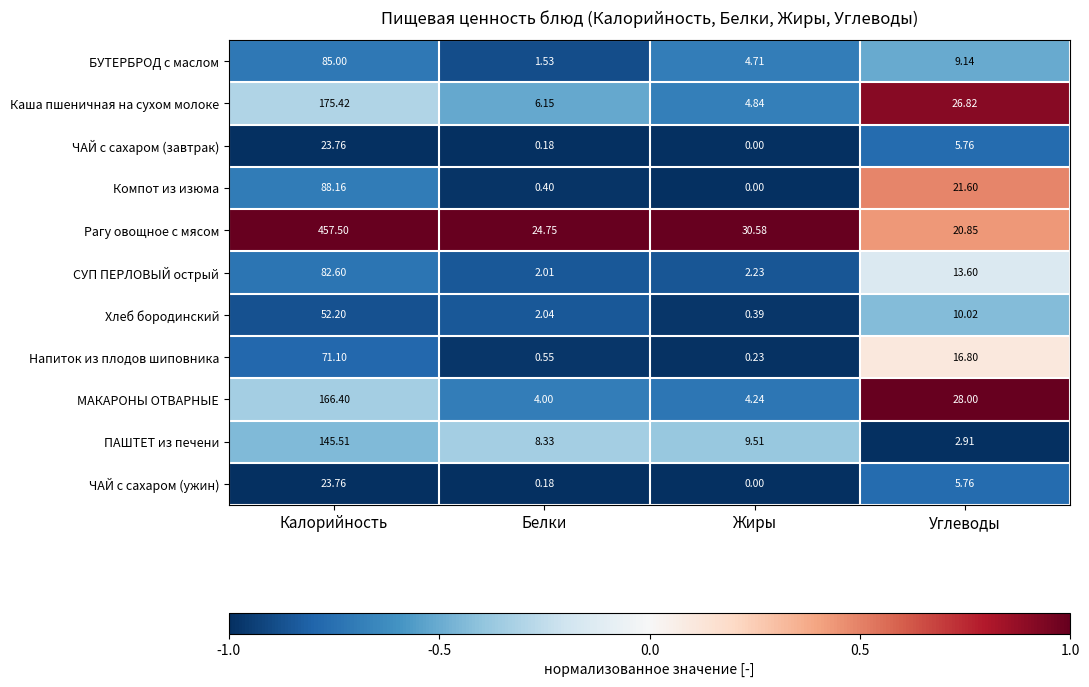

At which label does ЧАЙ с сахаром (ужин) first exceed 5?

Калорийность